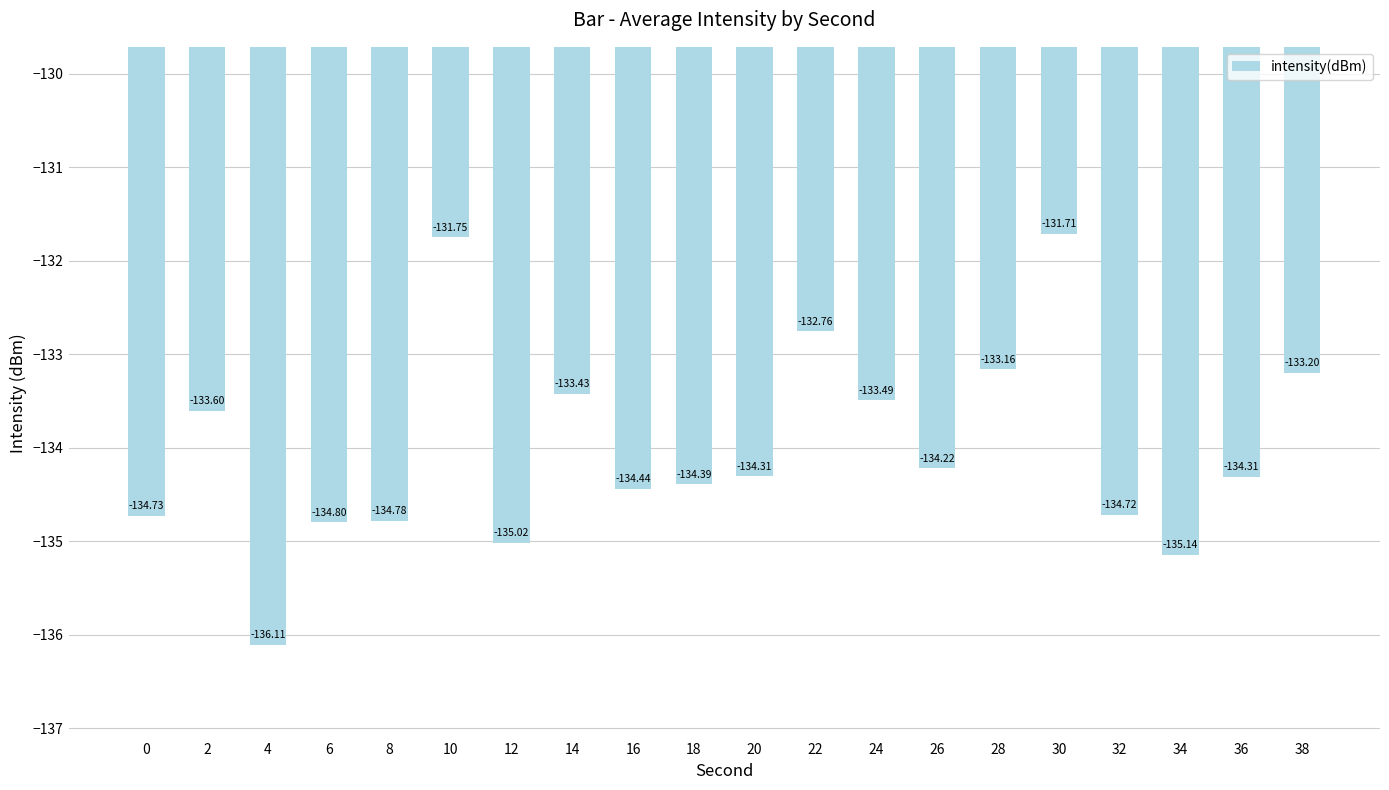

What is the greatest value displayed?

-131.7